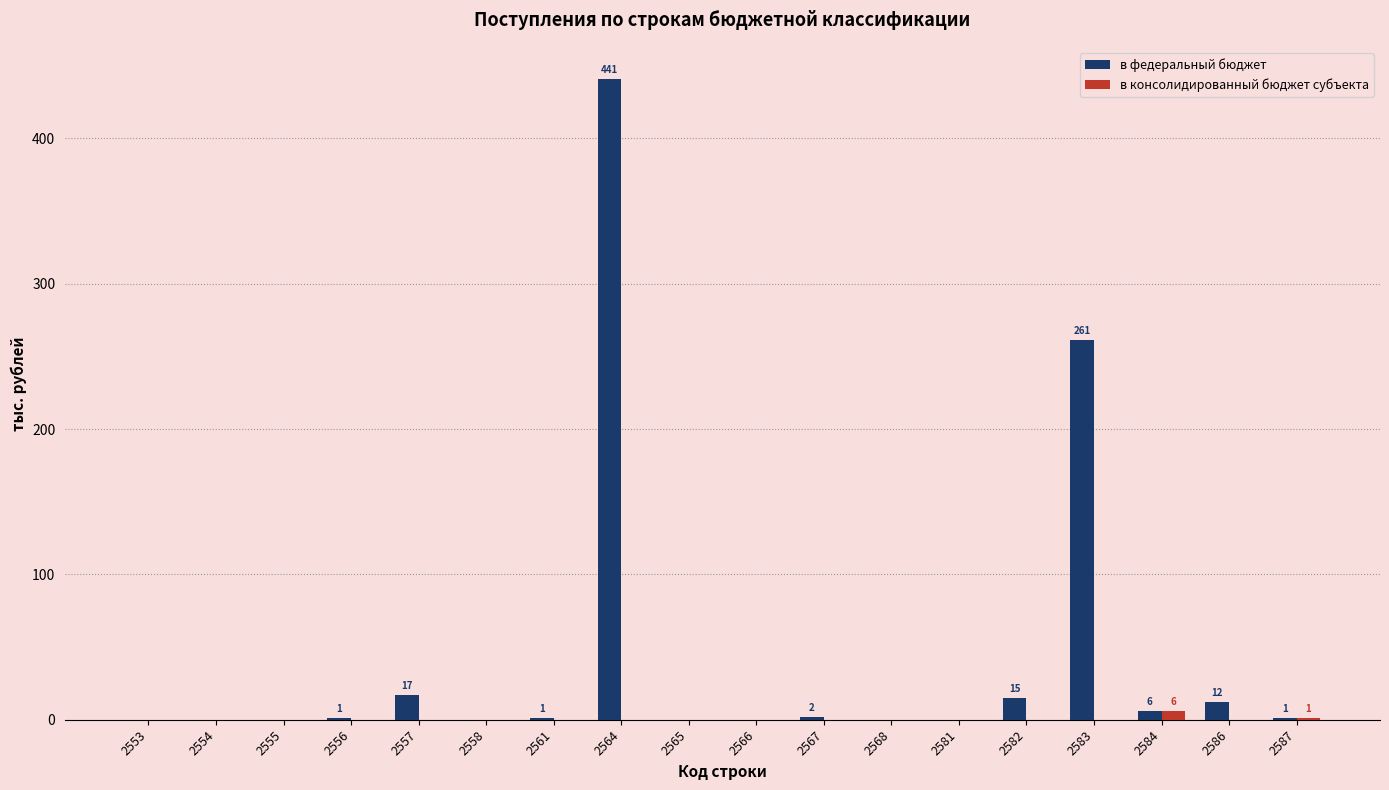

What is the difference between the в федеральный бюджет values at 2567 and 2582?

13